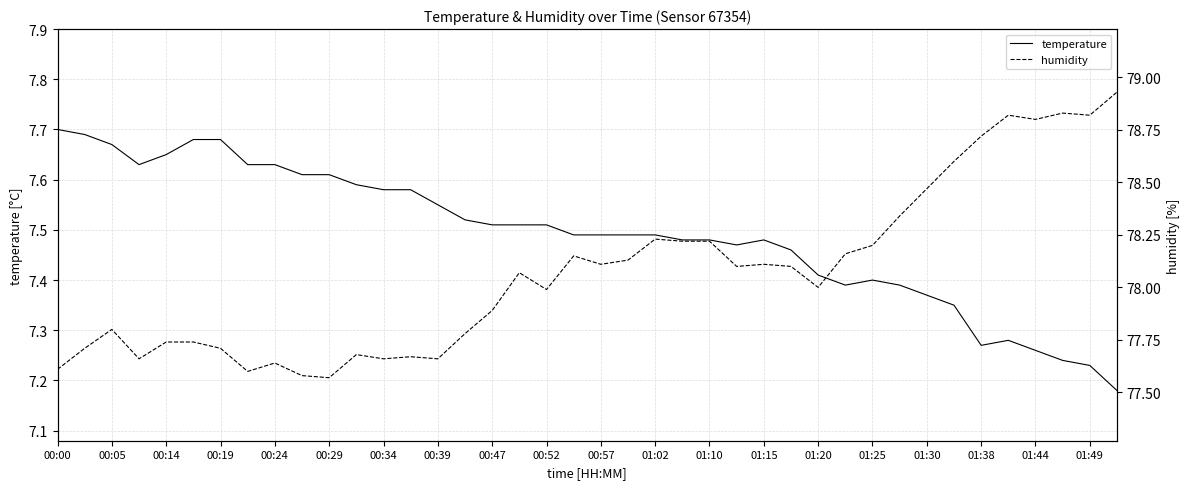

Rank the series by their maximum value, from highest to lowest.

humidity, temperature